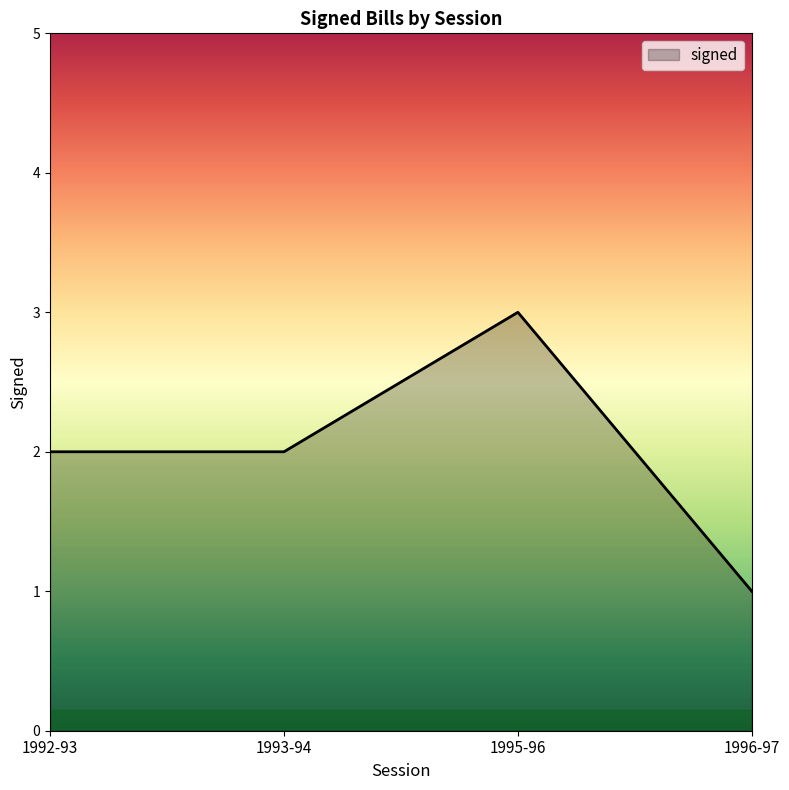

What is the sum of the values at 1993-94 and 1996-97?

3